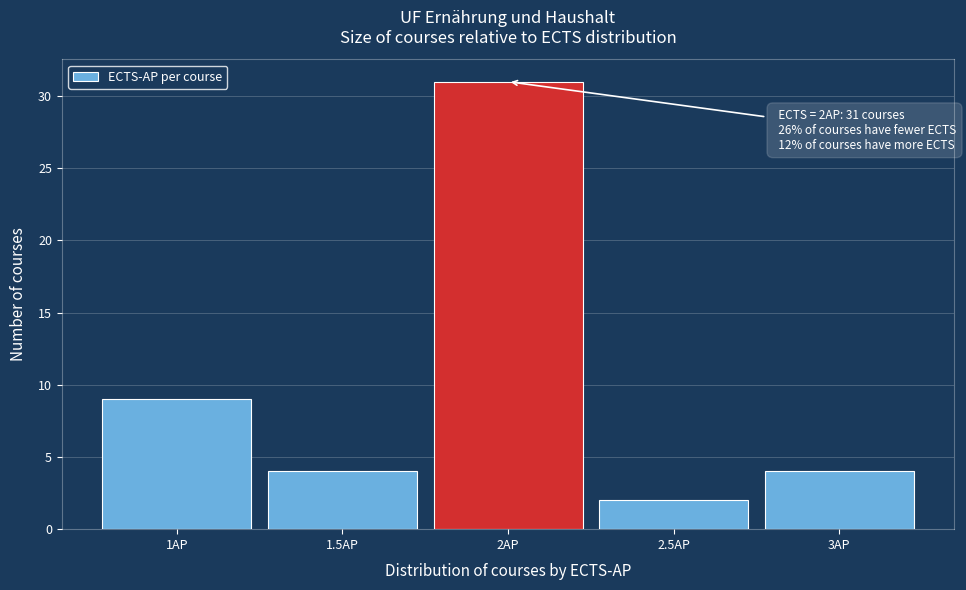

Over which range of the x-axis is the bar tallest?

1.75 to 2.25